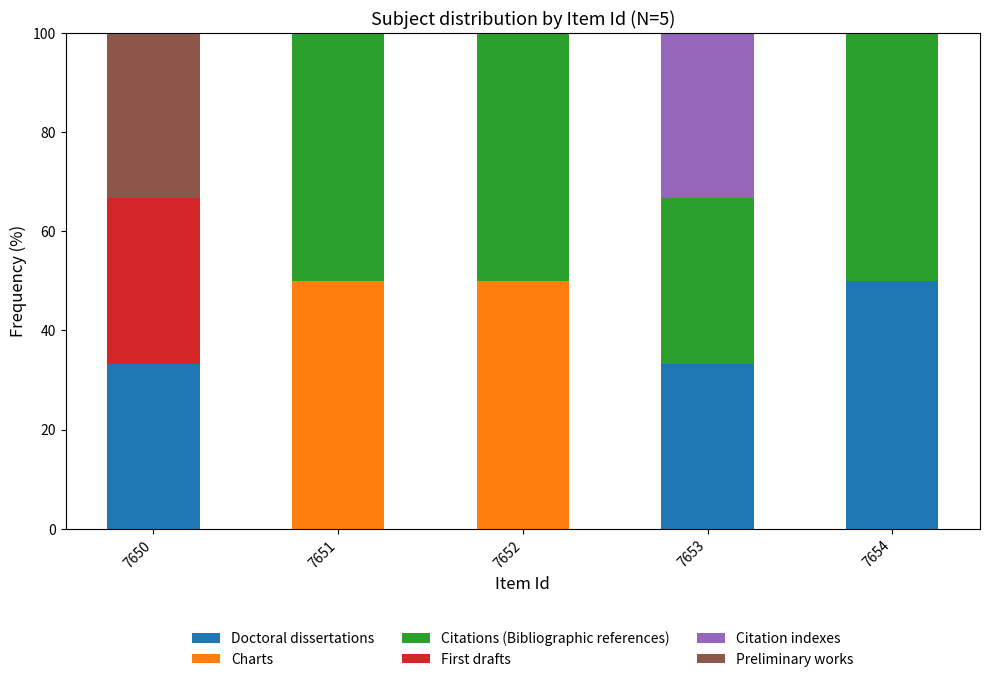

Does the chart contain stacked bars?

Yes